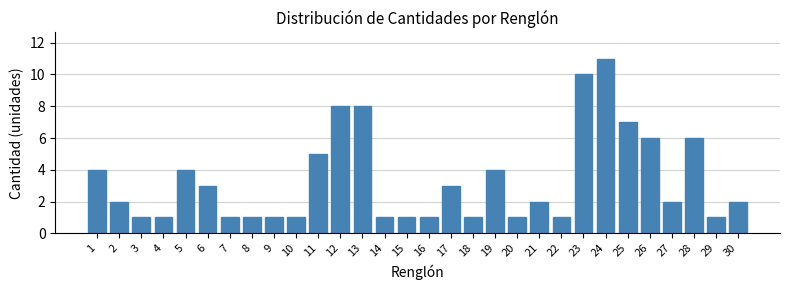

Reading left to right, what are all the values shown in this chart?

4	2	1	1	4	3	1	1	1	1	5	8	8	1	1	1	3	1	4	1	2	1	10	11	7	6	2	6	1	2